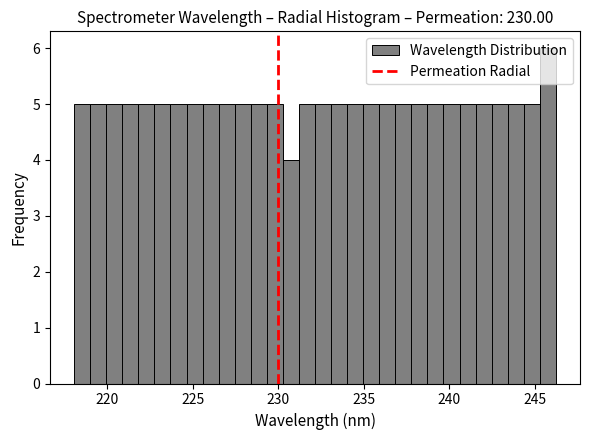

Read against the x-axis, roughly where is the centre of the tallest bar?

246.0